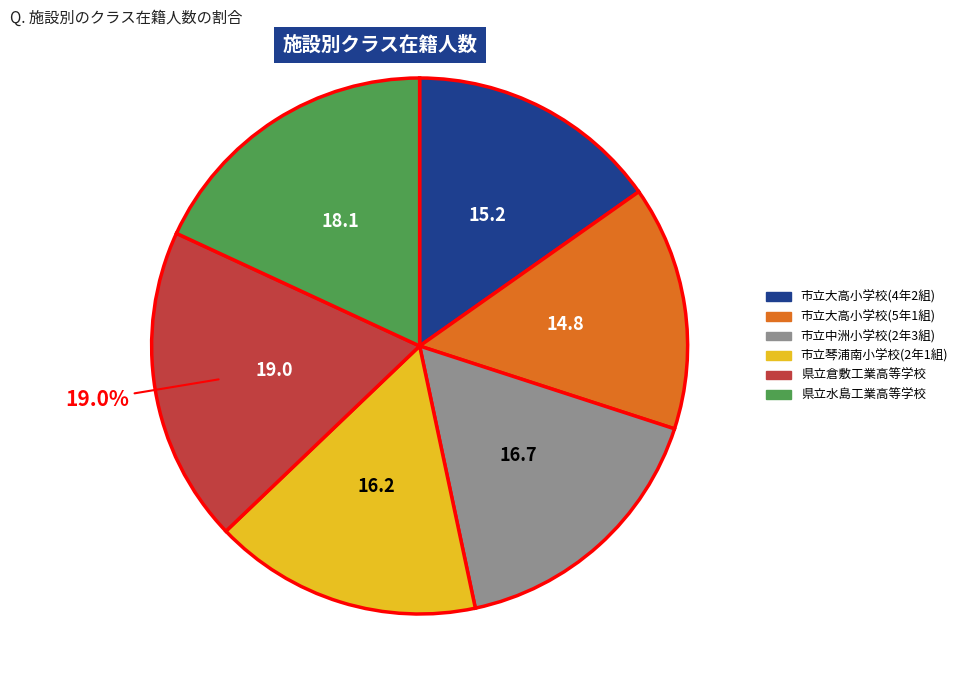

Approximately how many times larger is the value at 市立大高小学校(5年1組) compared to 市立大高小学校(4年2組)?

1.0